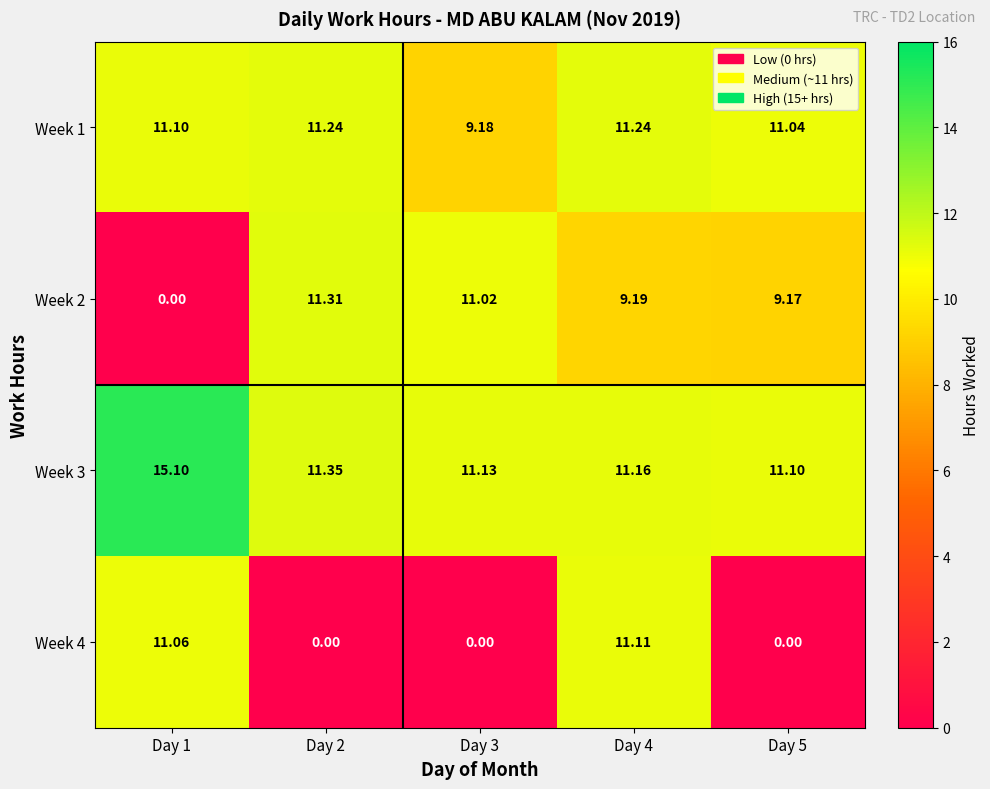

Is the value of Week 4 at Day 3 greater than the value of Week 3 at Day 3?

No